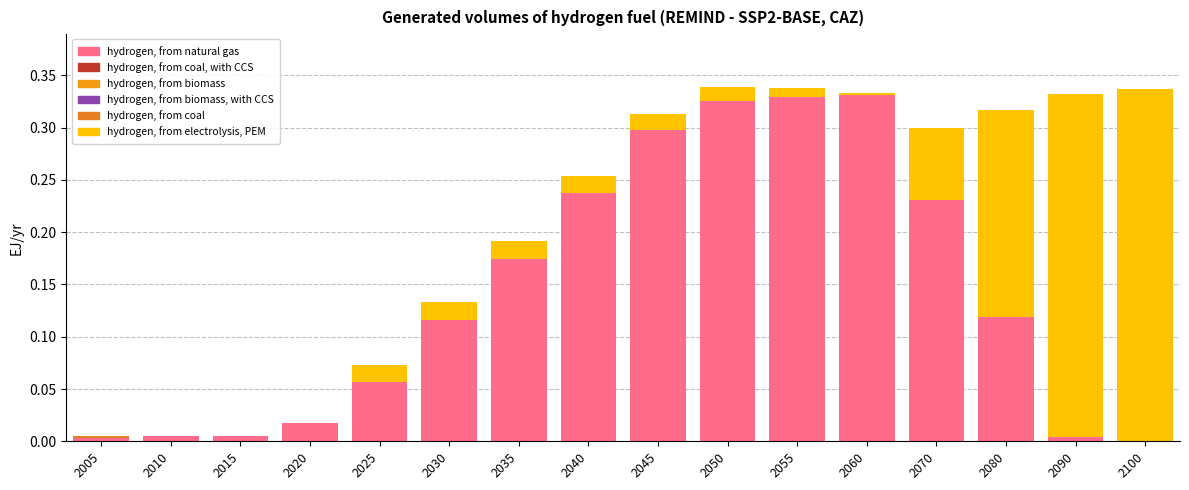

Are the bars grouped side by side (vs. stacked)?

No